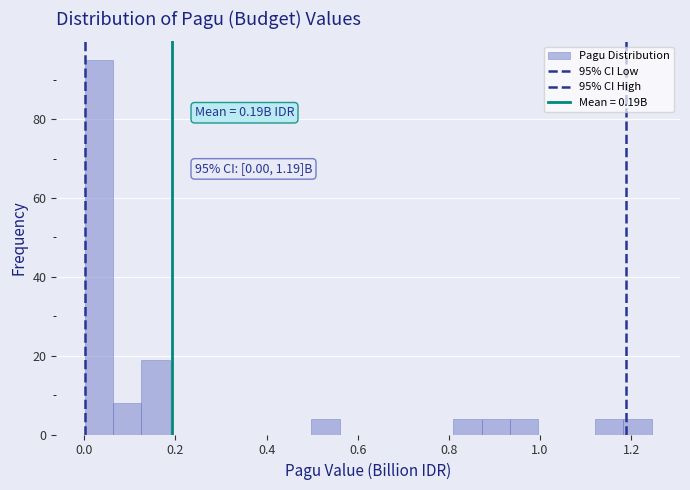

Read against the x-axis, roughly where is the centre of the tallest bar?

0.04